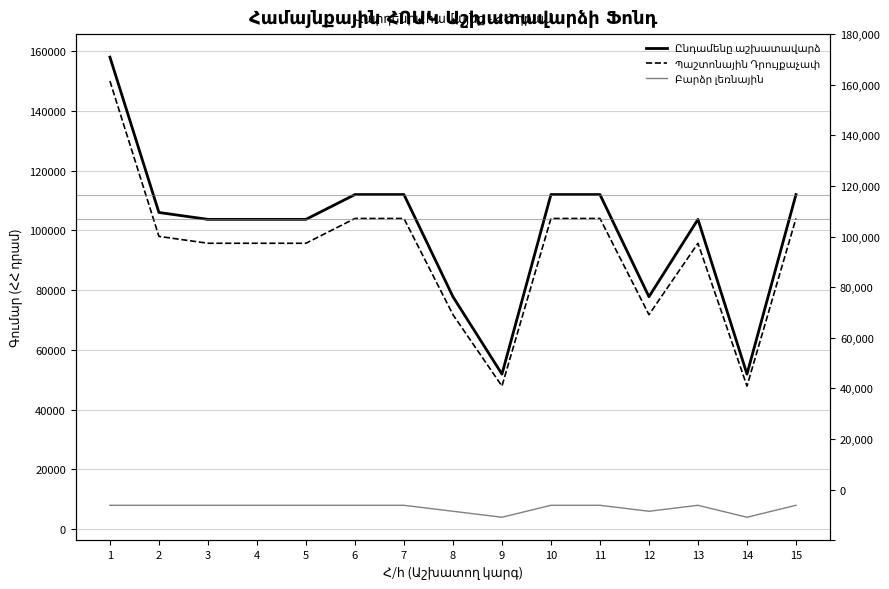

True or false: Բարձր լեռնային has a value of 11104 at 4.

False